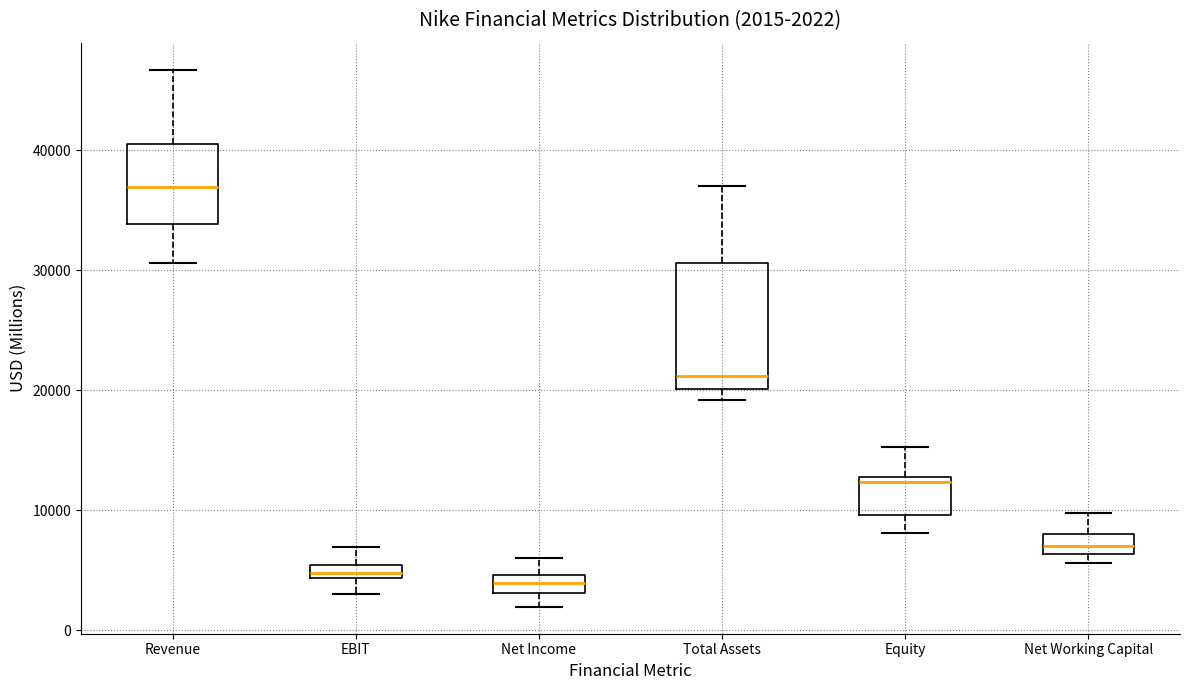

Comparing the boxes themselves (not the whiskers), which one is the tallest?

Total Assets